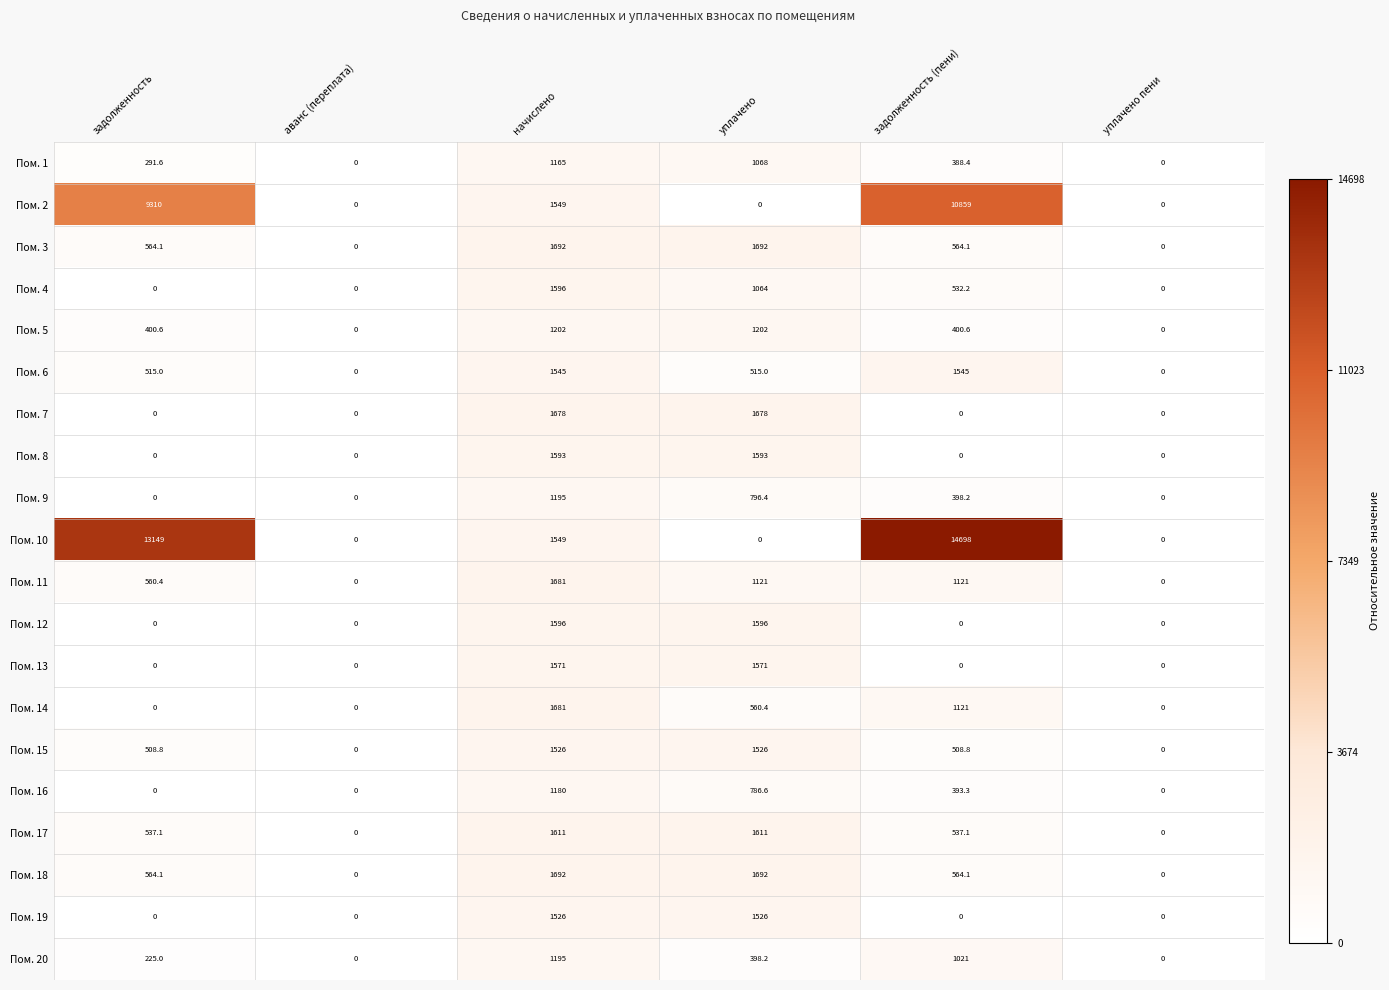

The Пом. 11 series shows 608.0 at аванс (переплата). True or false?

False